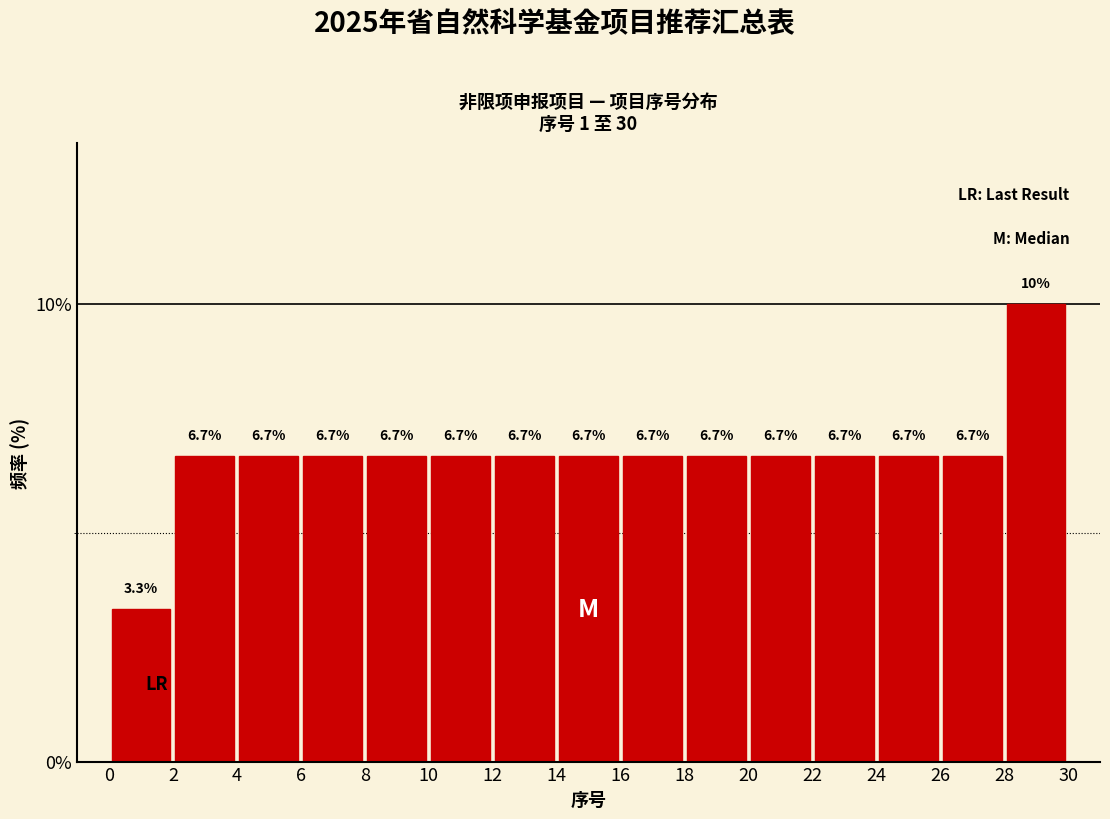

What is the height of the bar covering 12 to 14 on the x-axis?

6.7